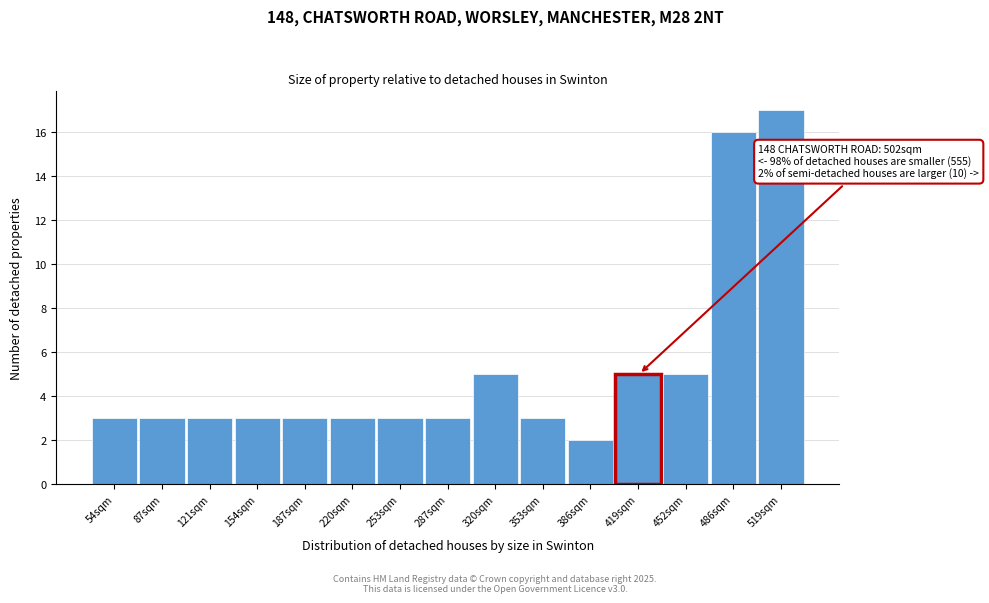

Reading left to right, list all the values displayed in this chart.

3	3	3	3	3	3	3	3	5	3	2	5	5	16	17